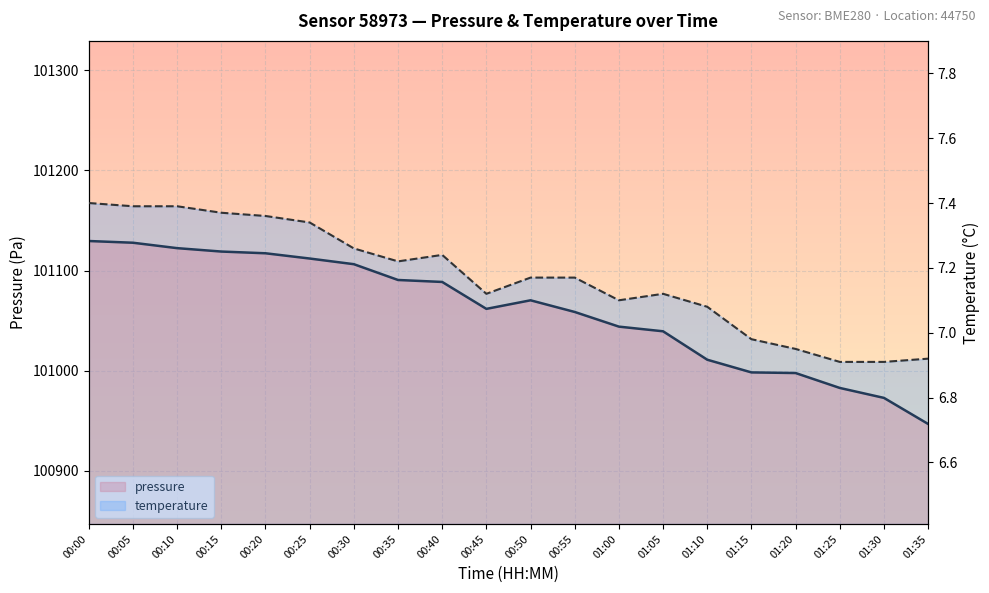

True or false: pressure and temperature cross at least once.

False